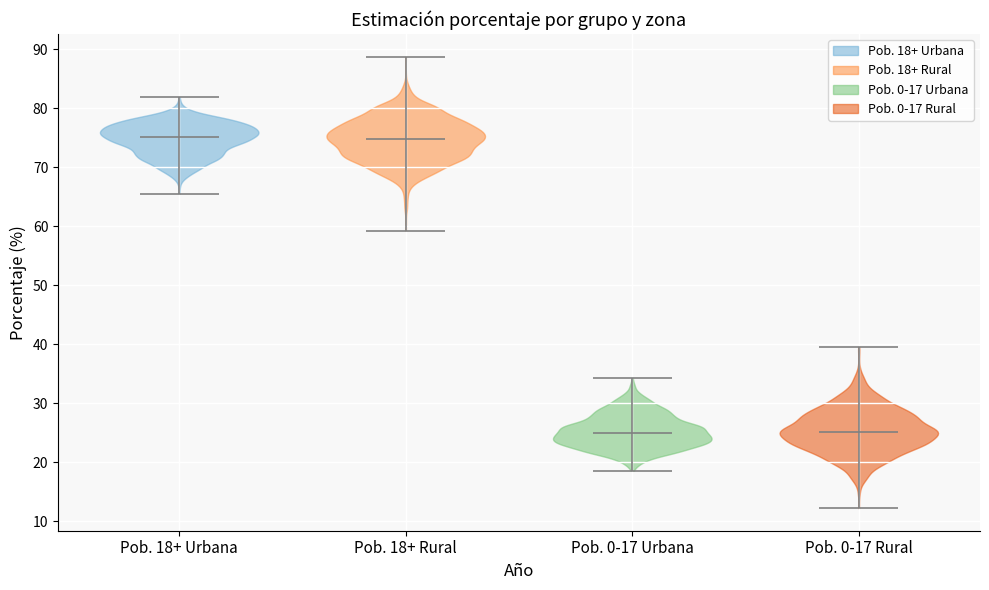

Where does the median line of the violin for Pob. 0-17 Urbana sit on the y-axis? The values are not printed on the chart, so give them approximately, as read against the axis.

25